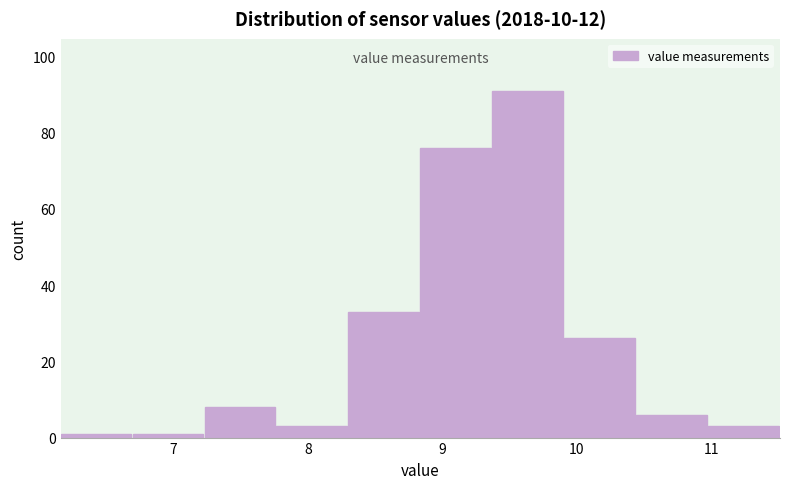

Reading left to right, list every bar in this chart as the range it spans on the x-axis followed by its height. Neither the bar edges nor the heights are printed on the chart, so give them approximately, as read against the axes.

6.2 to 6.7: under 2
6.7 to 7.2: under 2
7.2 to 7.8: 8
7.8 to 8.3: 4
8.3 to 8.8: 34
8.8 to 9.4: 76
9.4 to 9.9: 92
9.9 to 10.4: 26
10.4 to 11.0: 6
11.0 to 11.5: 4